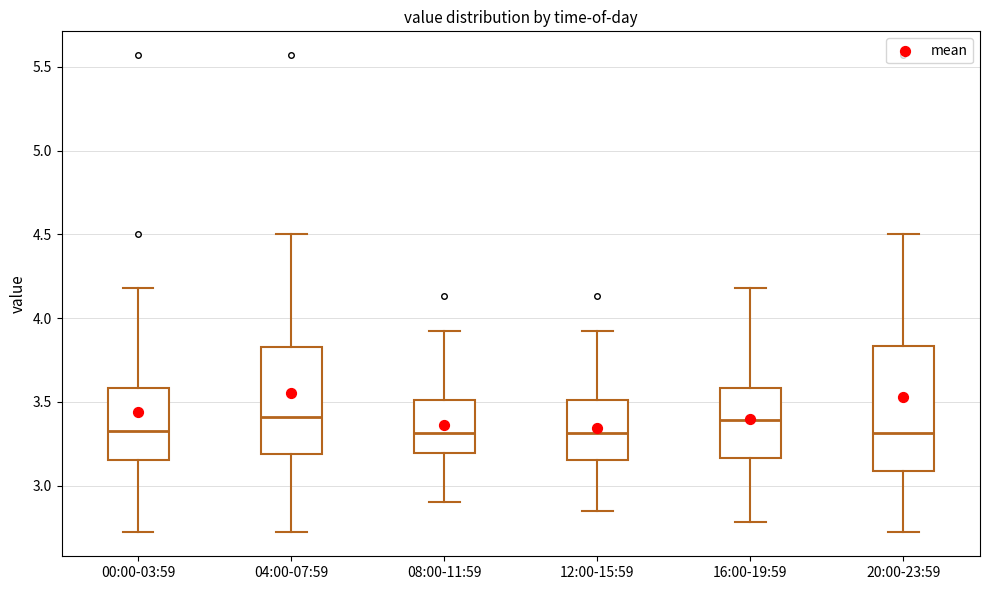

Where does the lower whisker of the box for 08:00-11:59 end on the y-axis? The values are not printed on the chart, so give them approximately, as read against the axis.

2.90